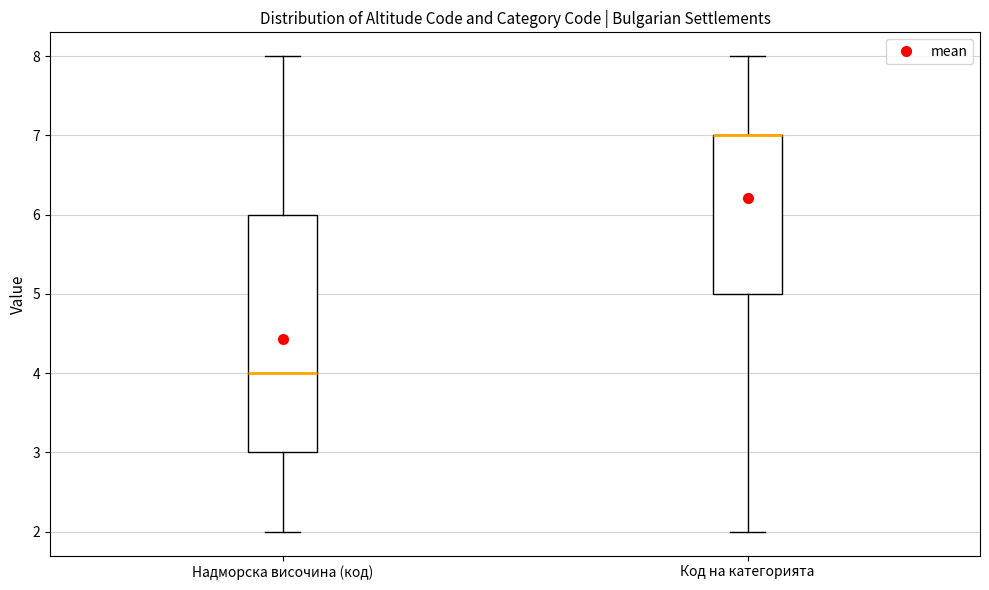

Reading left to right, transcribe this box plot: for each box, give where its median line is, the range the box spans, and where its two whiskers end, as read against the y-axis. The values are not printed on the chart, so give them approximately, as read against the axis.

Надморска височина (код): median 4, box 3 to 6, whiskers 2 to 8
Код на категорията: median 7 (drawn on the box's upper edge), box 5 to 7, whiskers 2 to 8